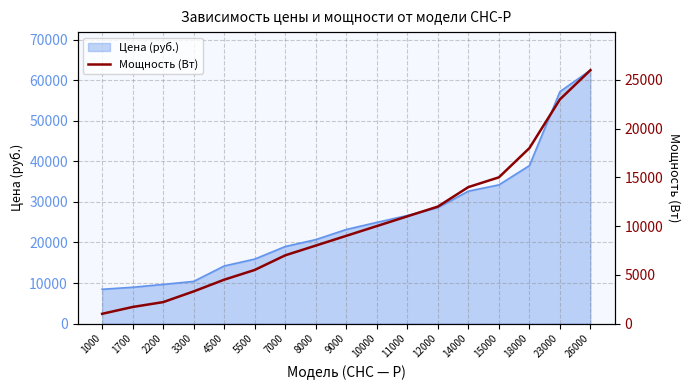

Where does the data first go above 9000?

10000